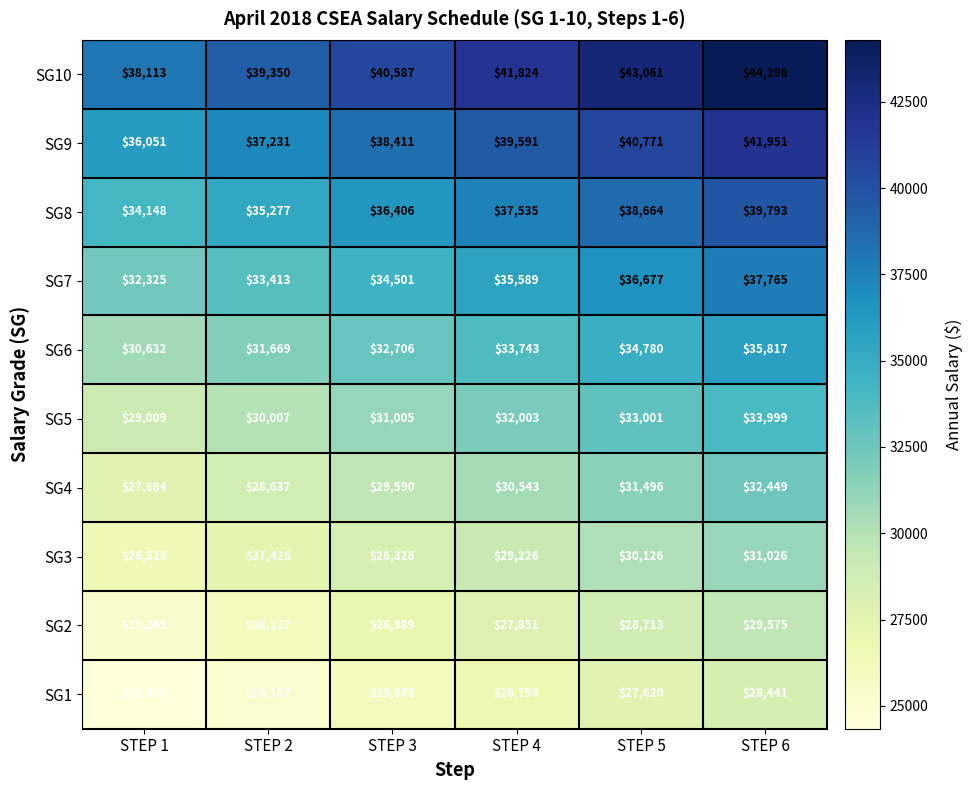

Rank the series at STEP 1 from highest to lowest value.

SG10, SG9, SG8, SG7, SG6, SG5, SG4, SG3, SG2, SG1